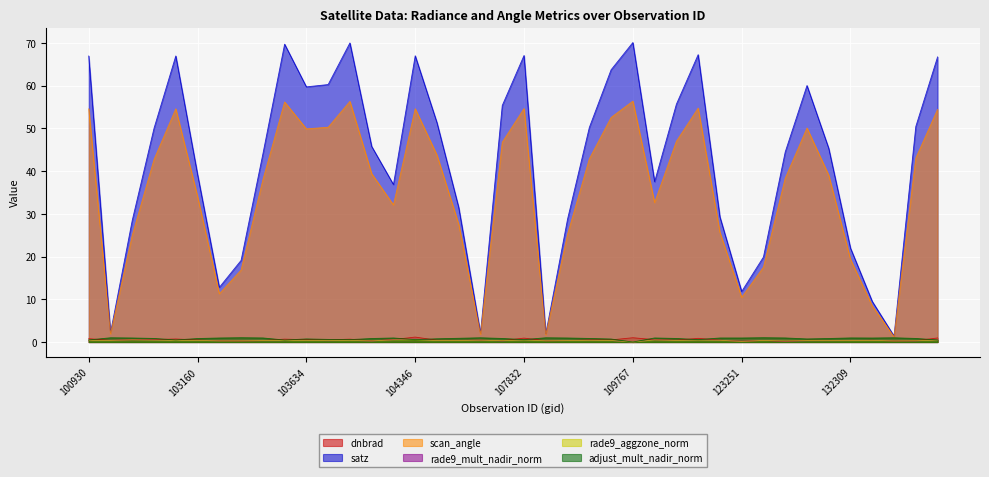

How many interior local peaks does the scan_angle series have?

8